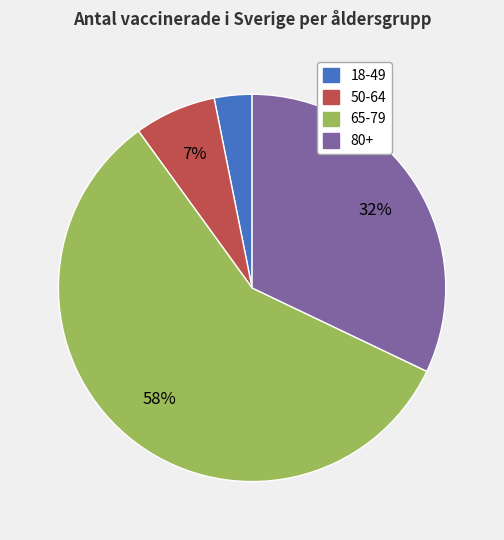

Rank the categories by value from lowest to highest.

18-49, 50-64, 80+, 65-79